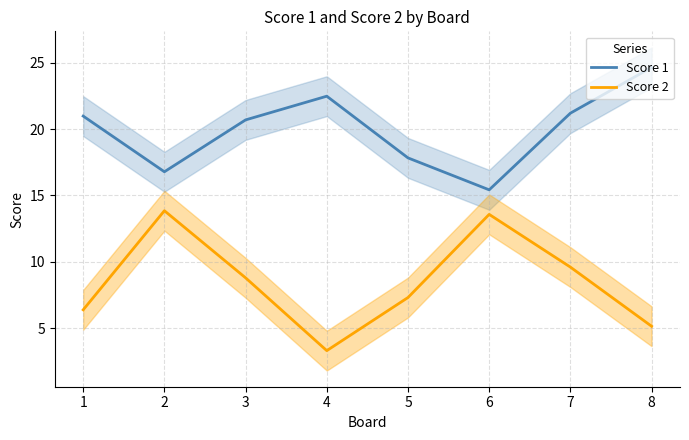

What is the highest value of the Score 2 series?

13.8